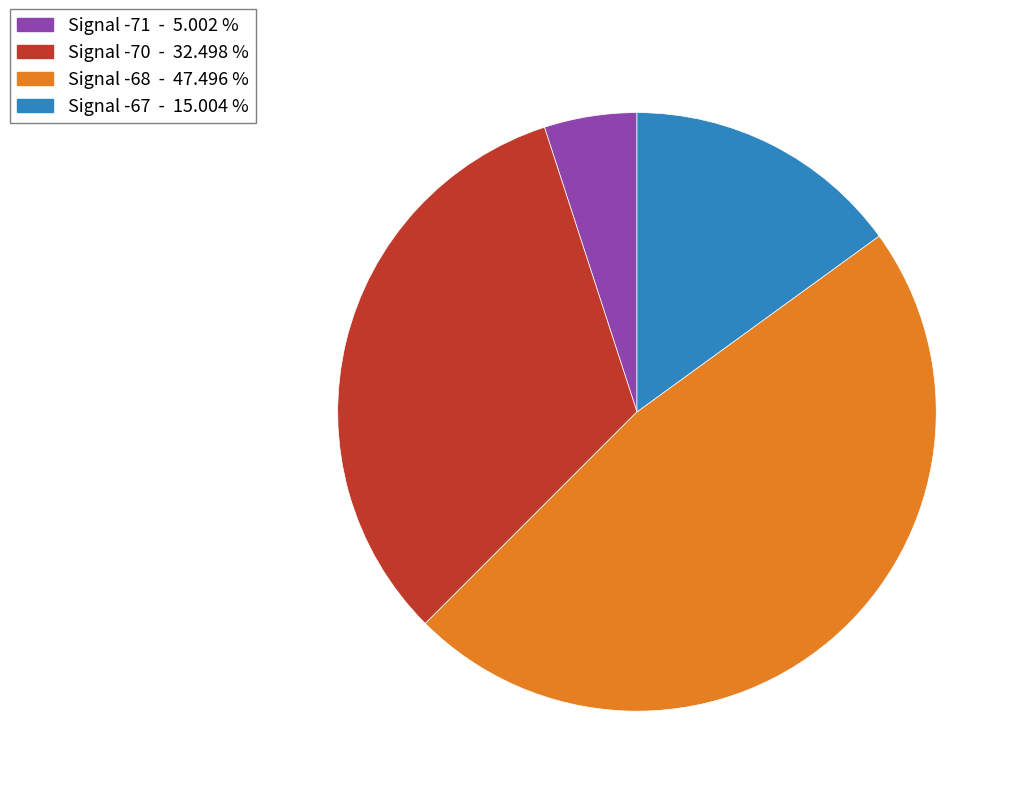

Is there a majority slice in this chart?

No